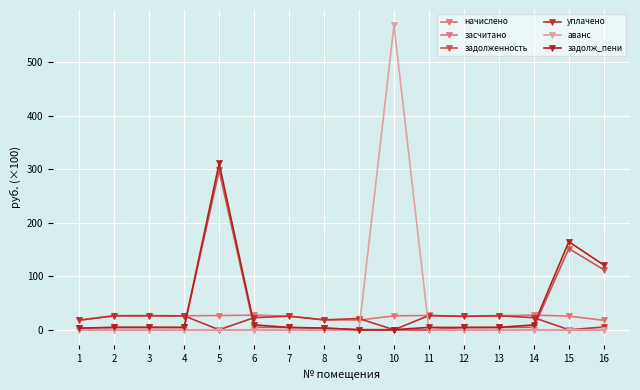

True or false: задолж_пени and засчитано intersect in this chart.

False